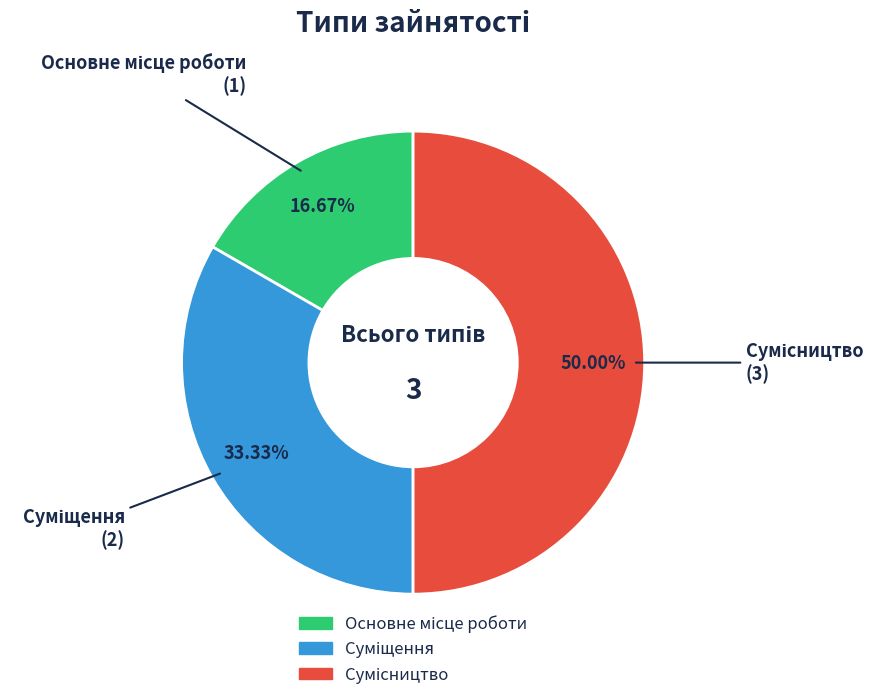

What percentage is NOT represented by Основне місце роботи?

83.3%